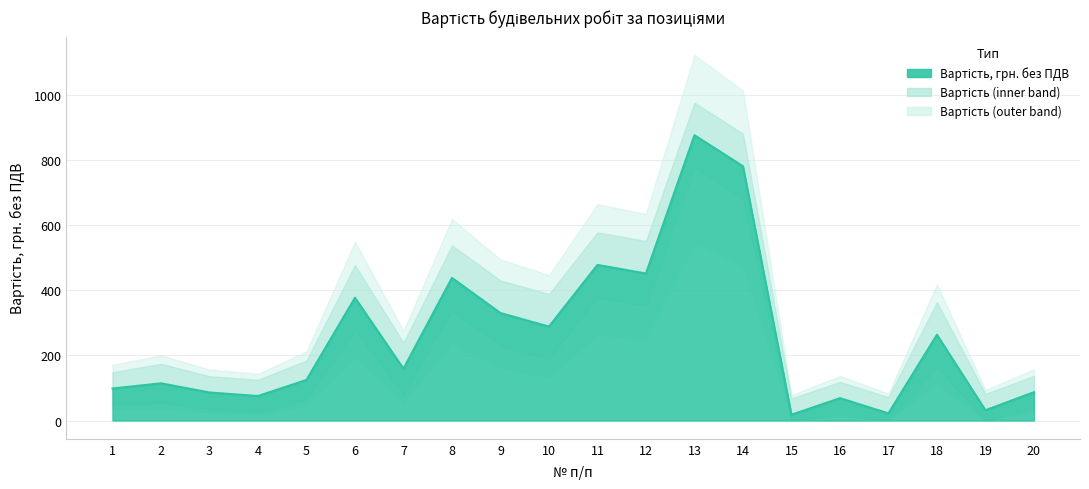

Reading left to right, extract all data points from this chart.

1=98.4	2=114.3	3=86.2	4=75.3	5=124.7	6=377.1	7=159.4	8=438.2	9=330.2	10=288.7	11=478.1	12=451.8	13=876.8	14=781.4	15=17.7	16=68.8	17=22.0	18=263.6	19=31.6	20=87.1